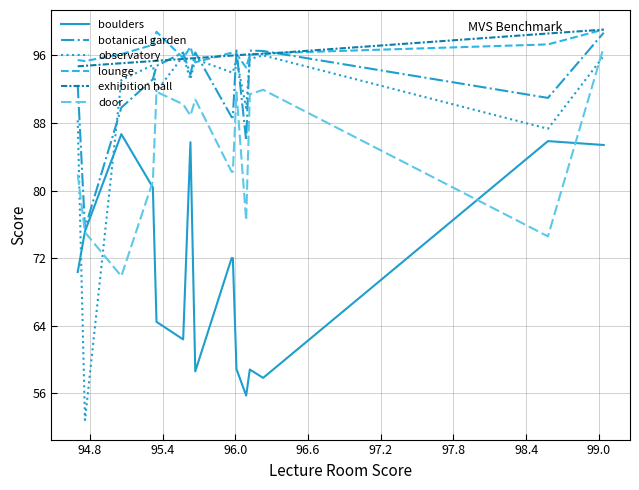

What is the maximum value for exhibition hall?

99.0